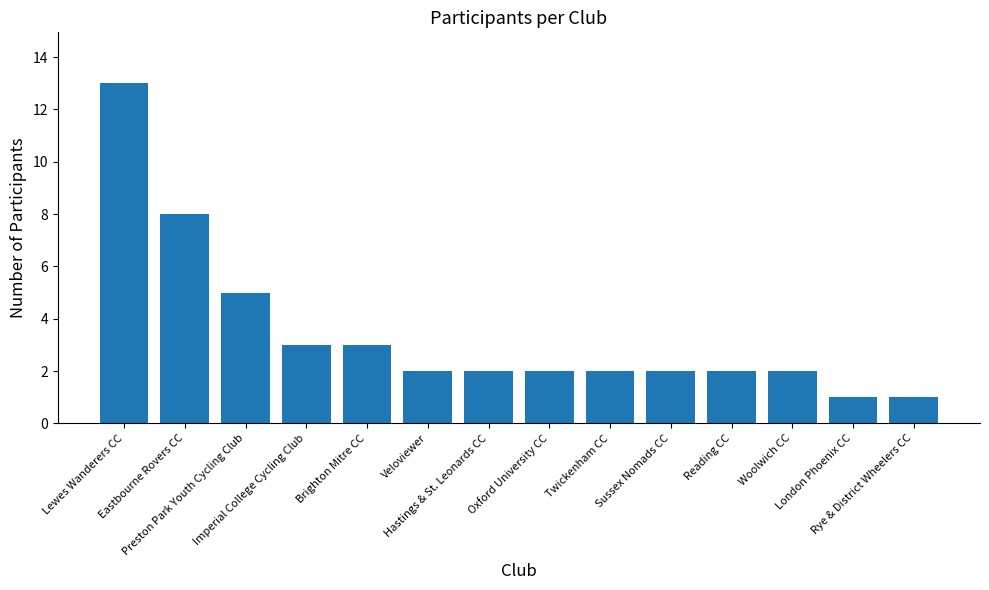

Approximately how many times larger is the value at London Phoenix CC compared to Twickenham CC?

0.5